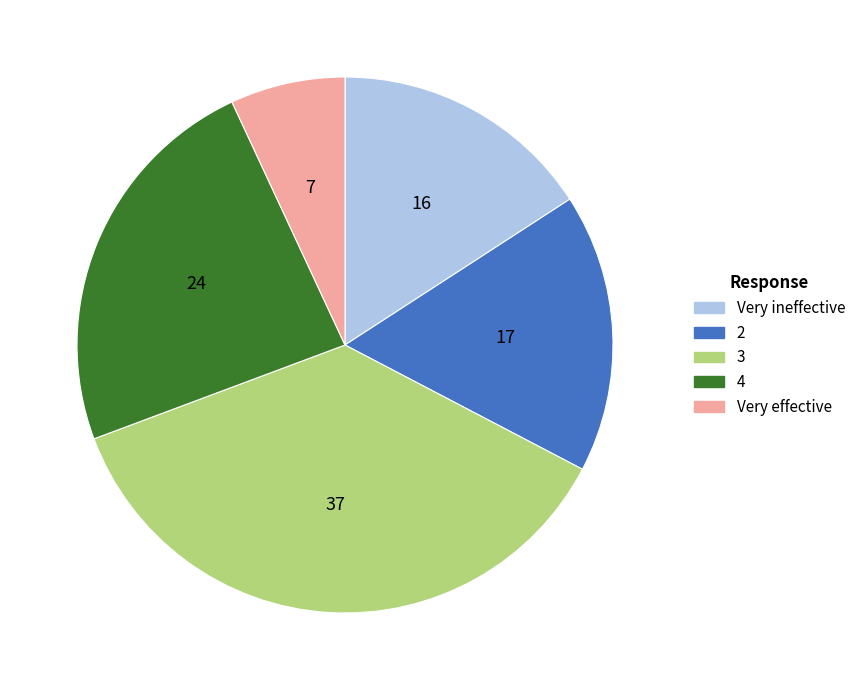

How many segments does this pie chart have?

5